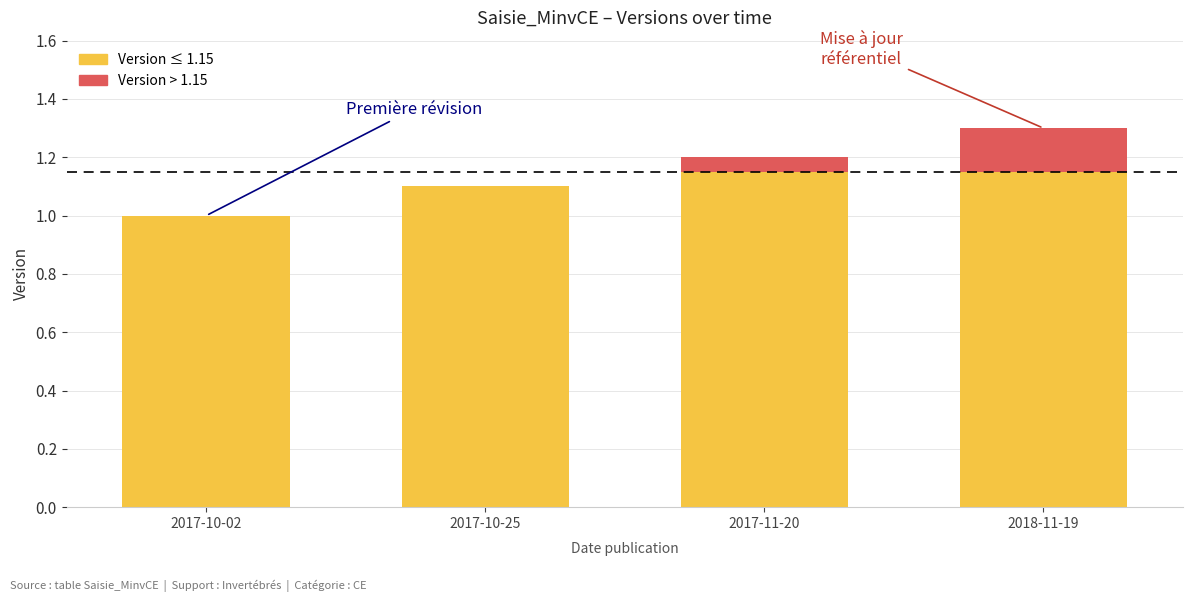

At which category is the sum across all series the highest?

2018-11-19